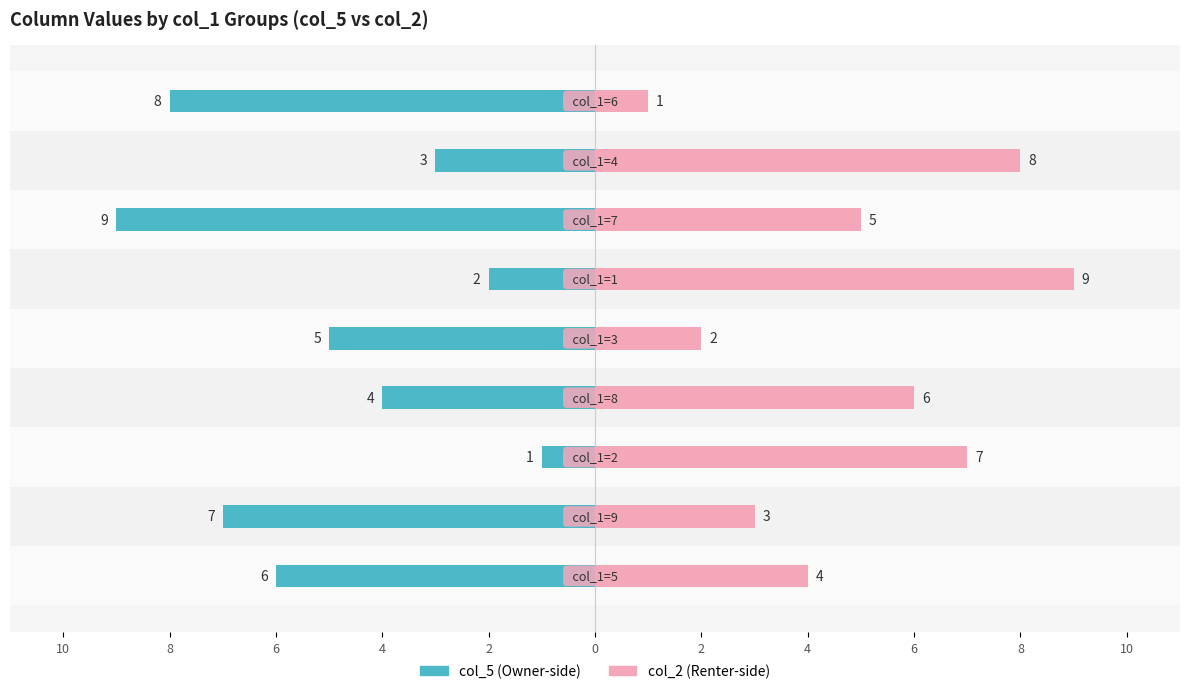

Are the bars grouped side by side (vs. stacked)?

Yes